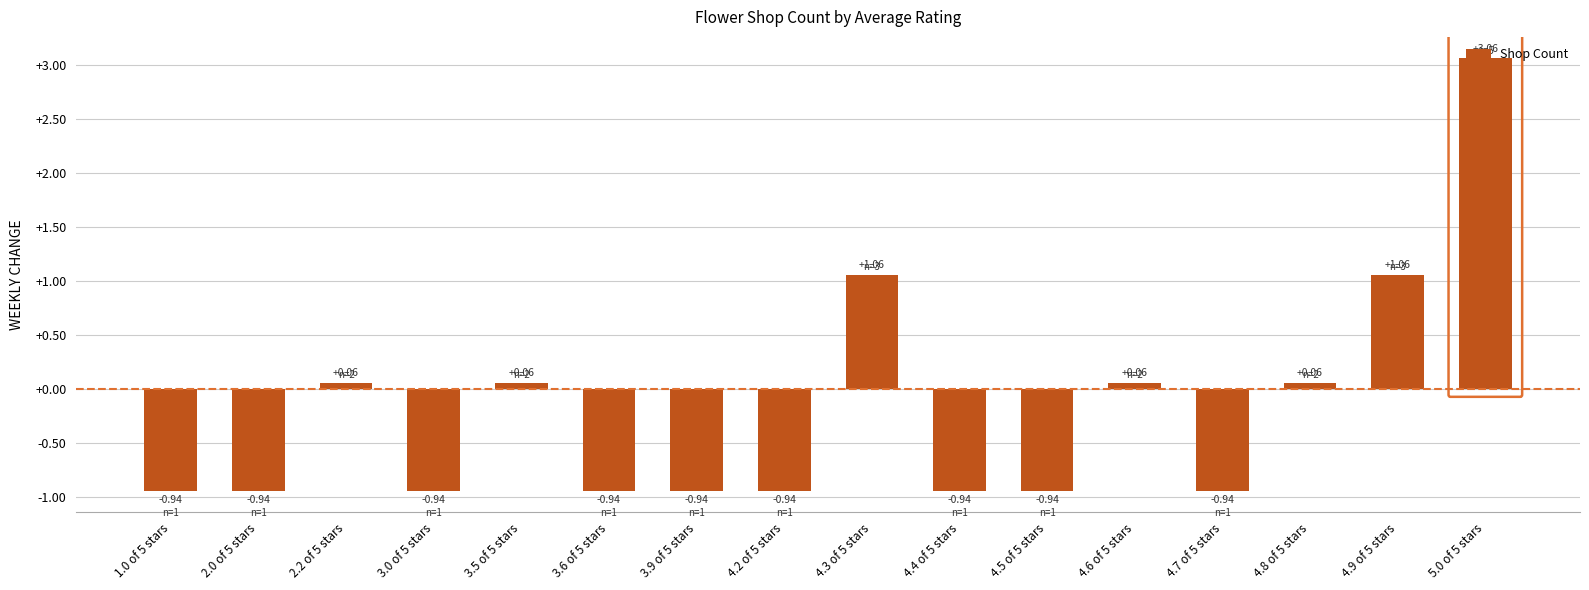

What is the label of the 14th bar from the left?

4.8 of 5 stars